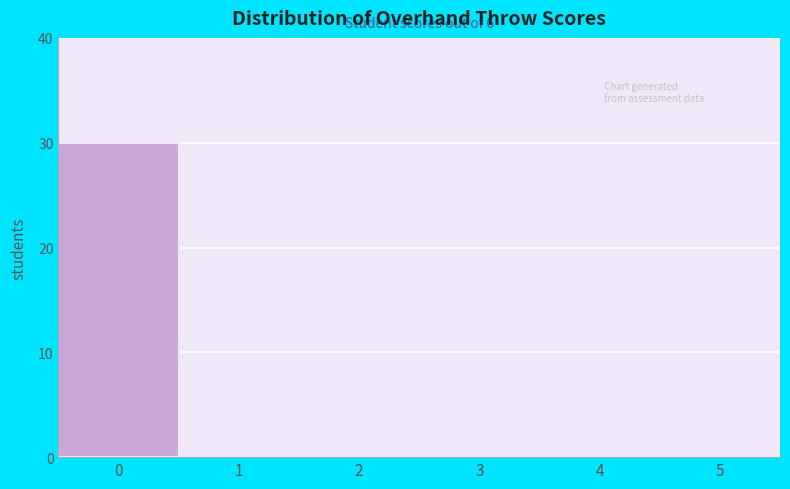

Reading right to left, transcribe all the data shown in this chart.

5=0	4=0	3=0	2=0	1=0	0=30